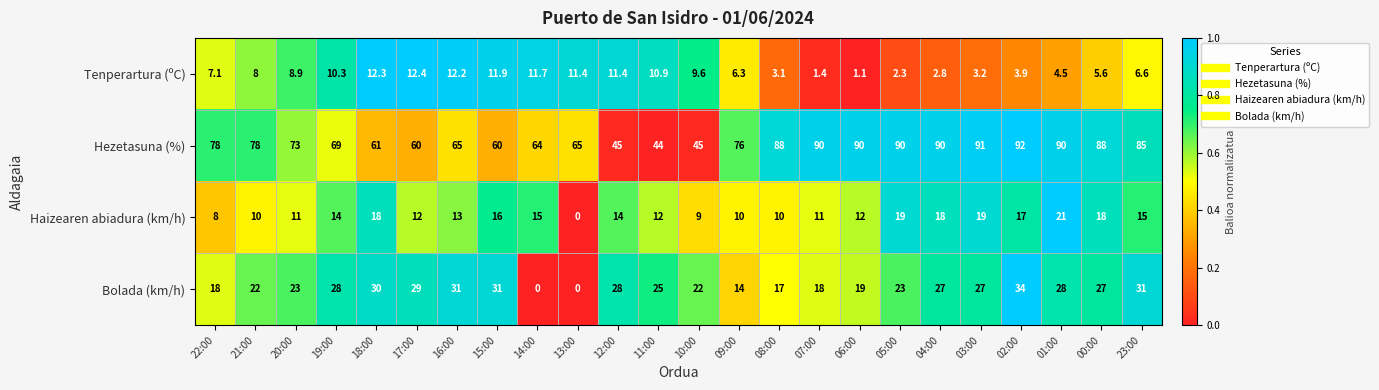

What is the maximum value for Tenperartura (ºC)?

12.4